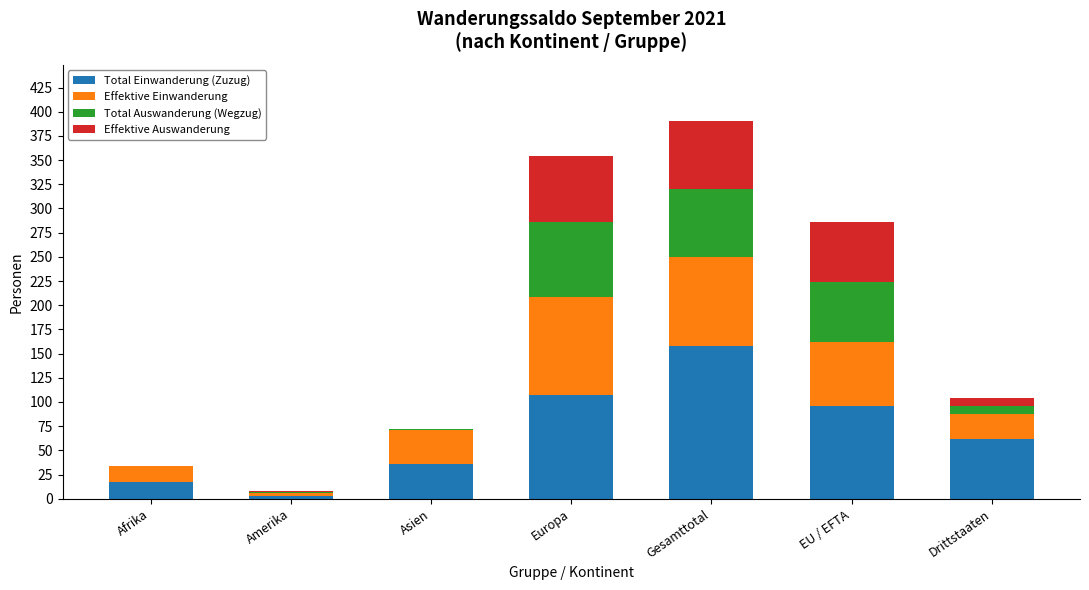

At which category is the sum across all series the highest?

Gesamttotal